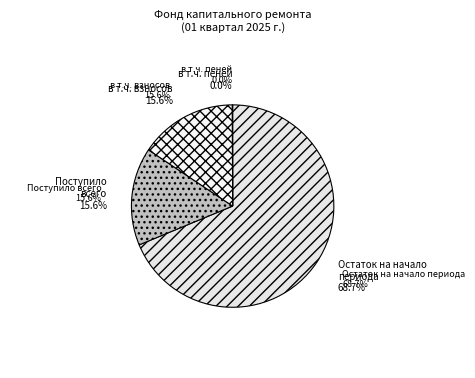

What is the total percentage of Поступило всего and в т.ч. взносов?

31.2%